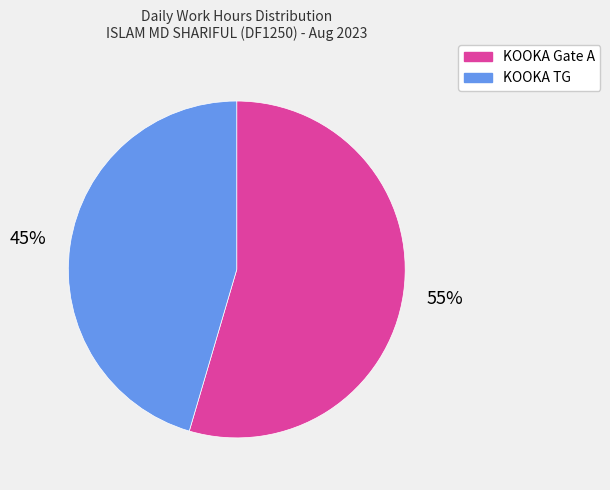

To the nearest percent, what is the average slice percentage?

50%